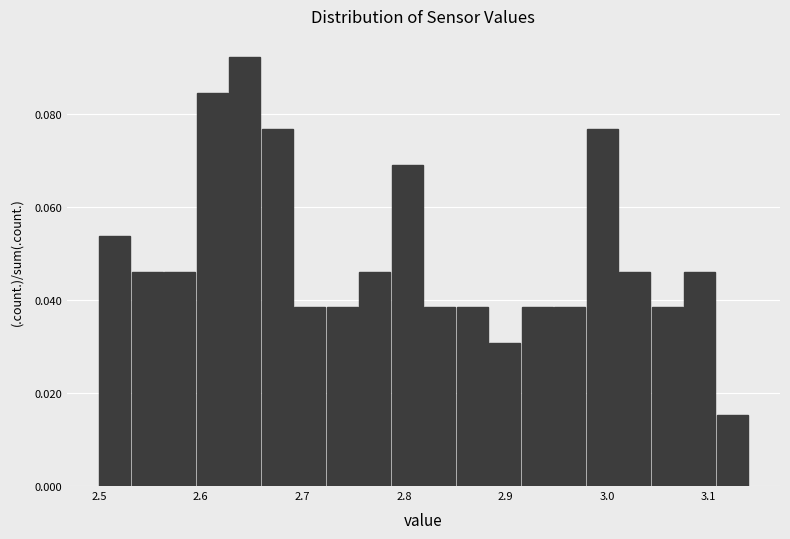

Read against the x-axis, roughly where is the centre of the tallest bar?

2.64